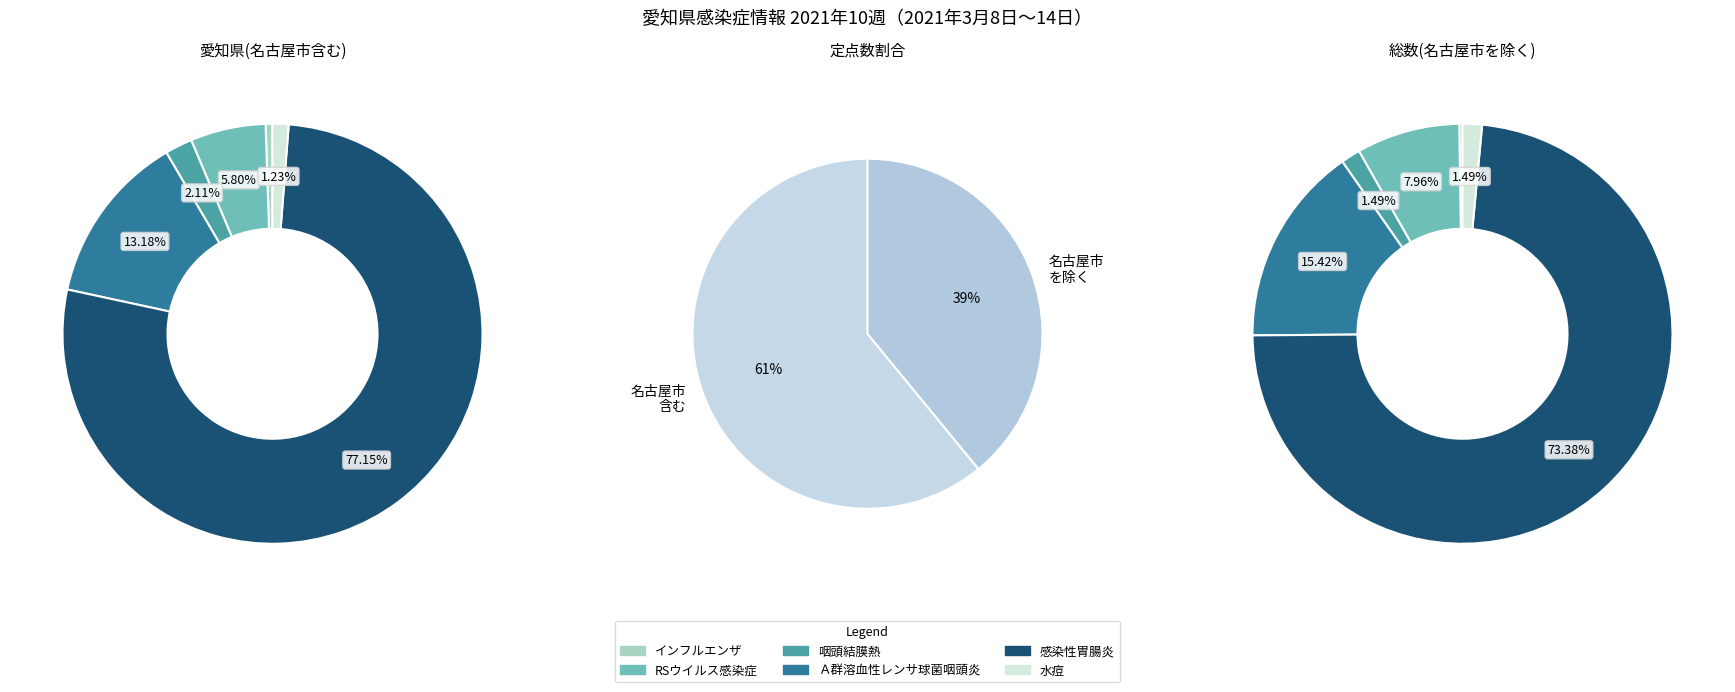

What portion of the pie excludes Ａ群溶血性レンサ球菌咽頭炎?

86.8%